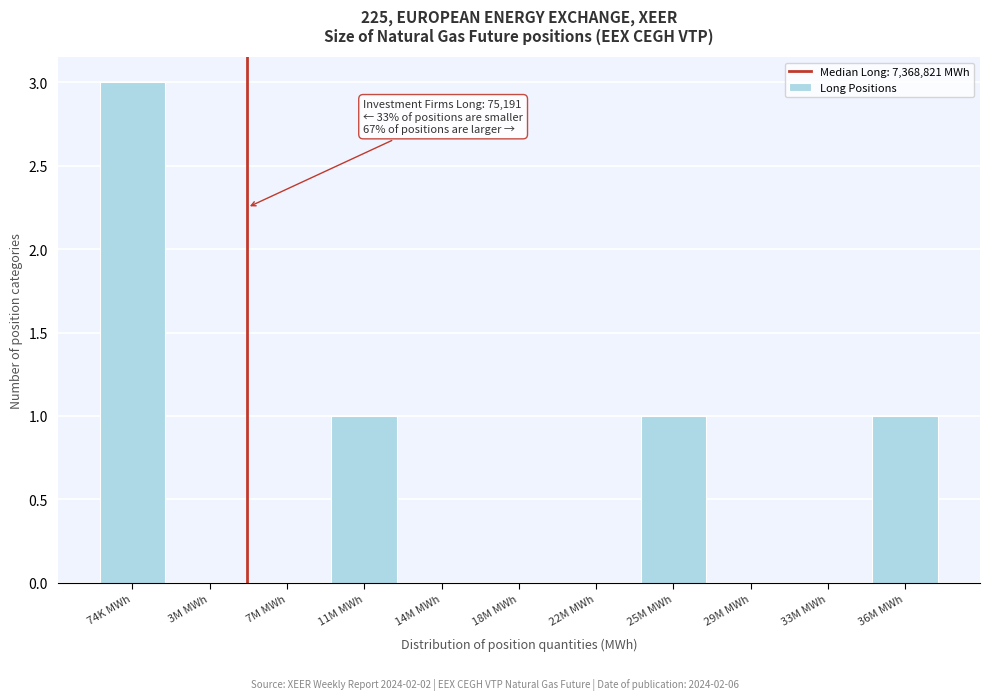

Reading right to left, transcribe all the data shown in this chart.

36M MWh=1	33M MWh=0	29M MWh=0	25M MWh=1	22M MWh=0	18M MWh=0	14M MWh=0	11M MWh=1	7M MWh=0	3M MWh=0	74K MWh=3